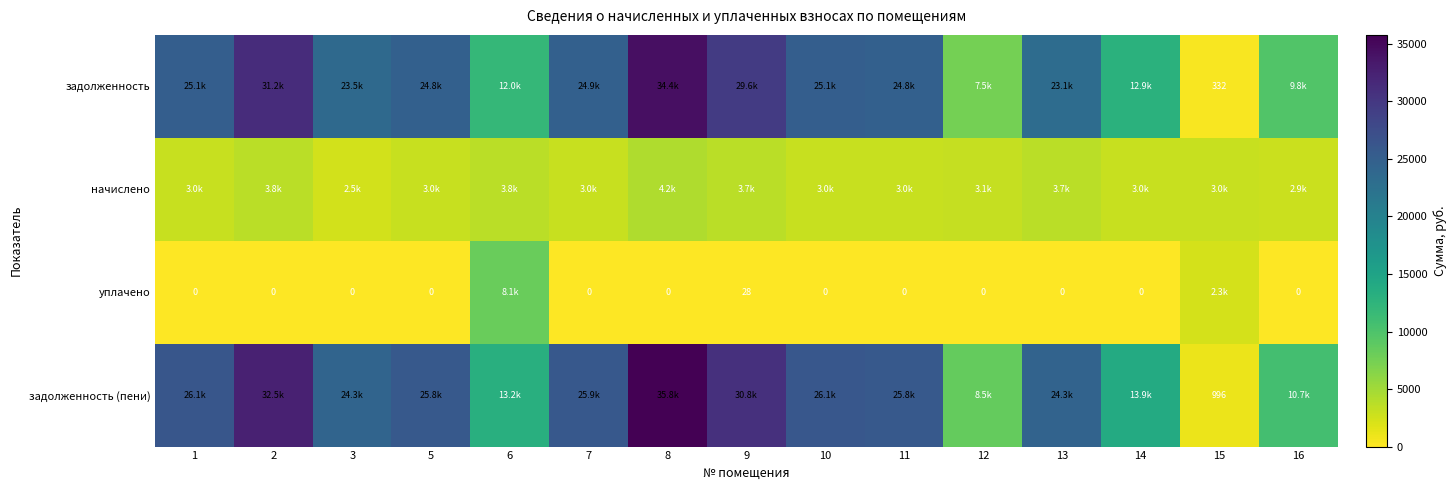

Where is задолженность (пени) nearest to the value 18387?

14